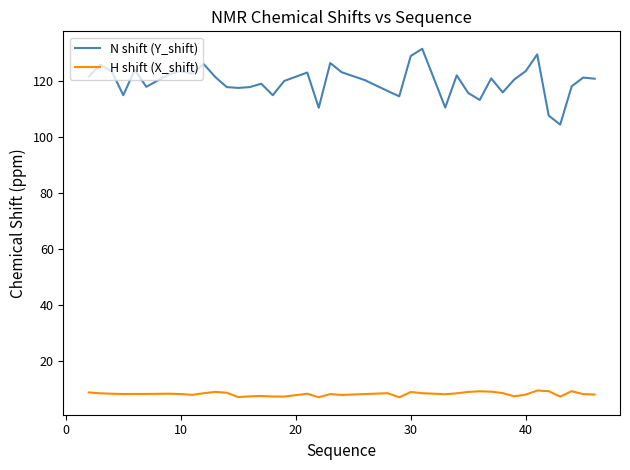

True or false: H shift (X_shift) and N shift (Y_shift) intersect in this chart.

False